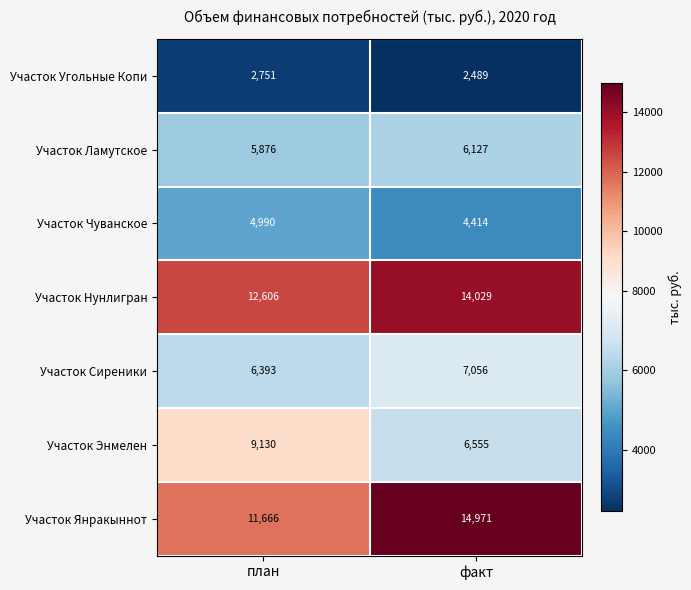

True or false: Участок Сиреники has a value of 7056 at факт.

True